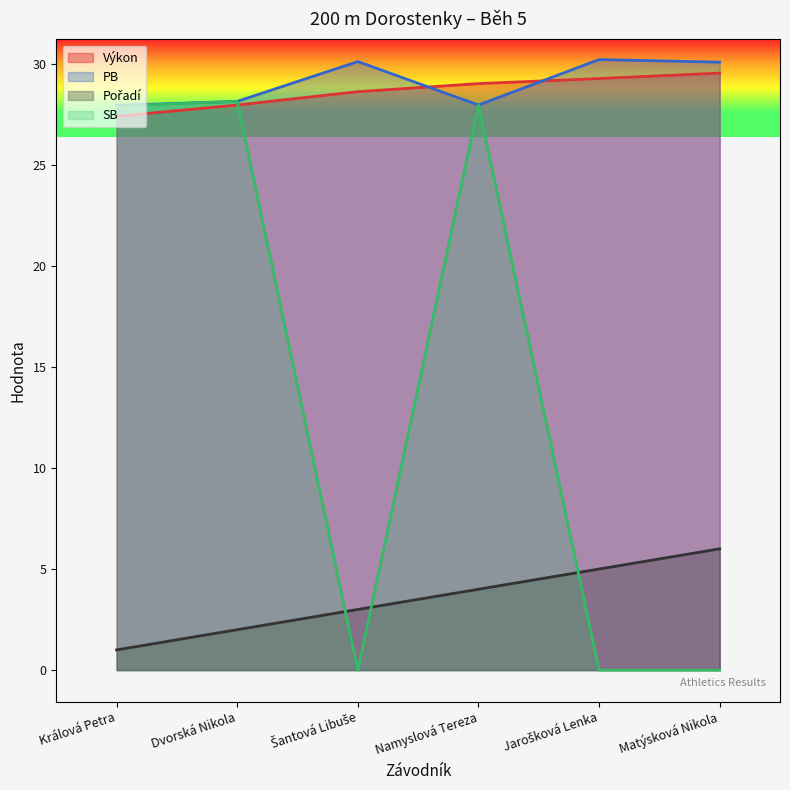

What is the total value across all series at Dvorská Nikola?

86.2